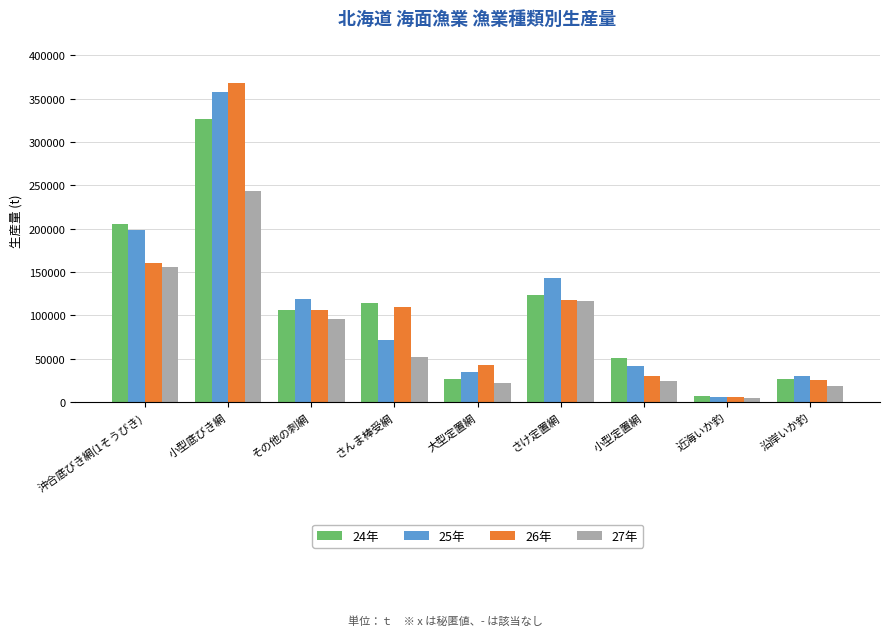

Which label corresponds to the largest value in the chart?

小型底びき網